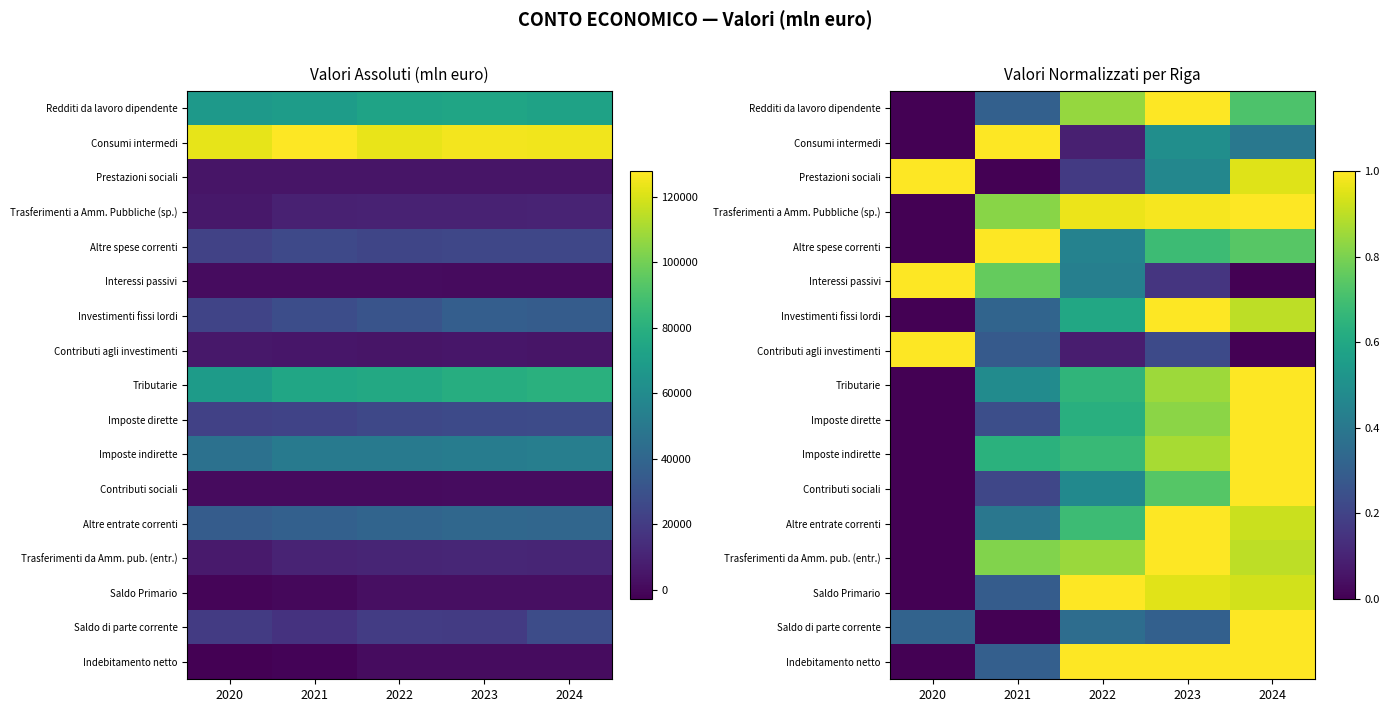

What is the highest value of the Trasferimenti da Amm. pub. (entr.) series?

1.0